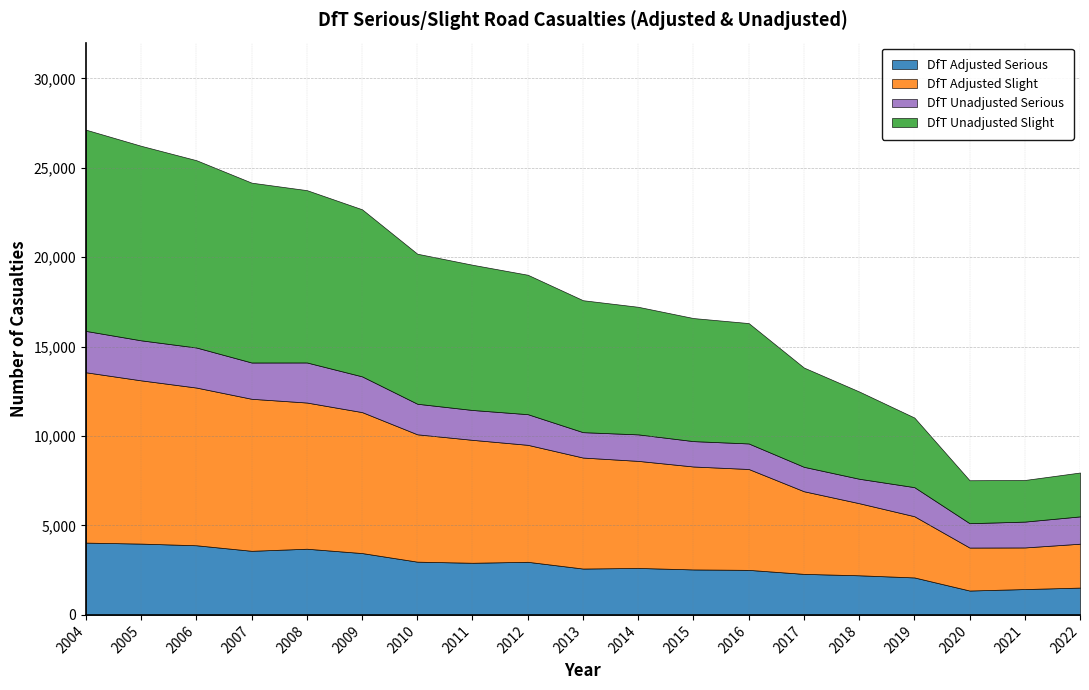

Reading left to right, list all the values displayed in this chart.

DfT Adjusted Serious: 4042	3987	3894	3584	3700	3458	2977	2915	2969	2592	2626	2542	2518	2294	2215	2095	1363	1445	1527
DfT Adjusted Slight: 9524	9128	8818	8500	8175	7882	7121	6873	6541	6206	5986	5756	5641	4621	4032	3423	2402	2327	2454
DfT Unadjusted Serious: 2313	2238	2240	2029	2241	1998	1709	1670	1714	1420	1482	1419	1428	1366	1367	1626	1363	1445	1527
DfT Unadjusted Slight: 11253	10877	10473	10056	9635	9342	8389	8121	7796	7378	7134	6881	6731	5550	4880	3892	2402	2327	2454